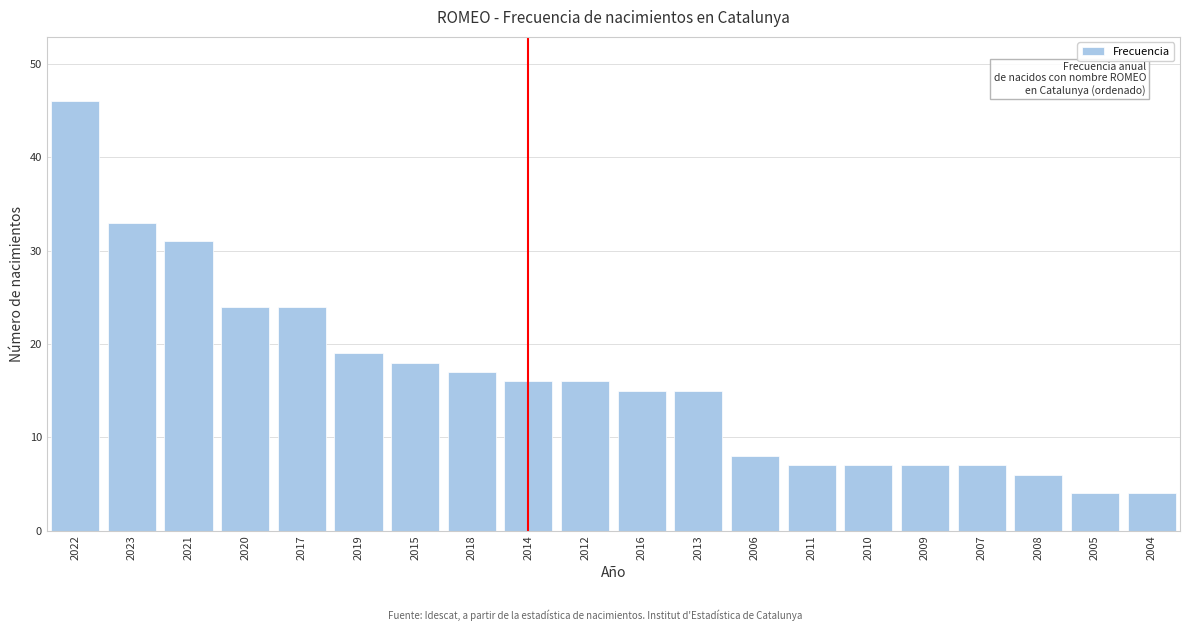

Reading left to right, list all the values displayed in this chart.

2022=46	2023=33	2021=31	2020=24	2017=24	2019=19	2015=18	2018=17	2014=16	2012=16	2016=15	2013=15	2006=8	2011=7	2010=7	2009=7	2007=7	2008=6	2005=4	2004=4